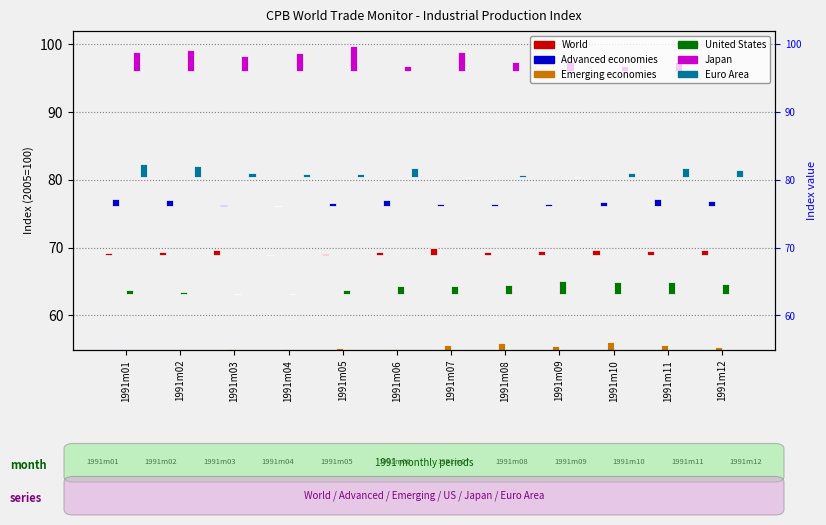

Which series changed the most between 1991m03 and 1991m12?

Japan